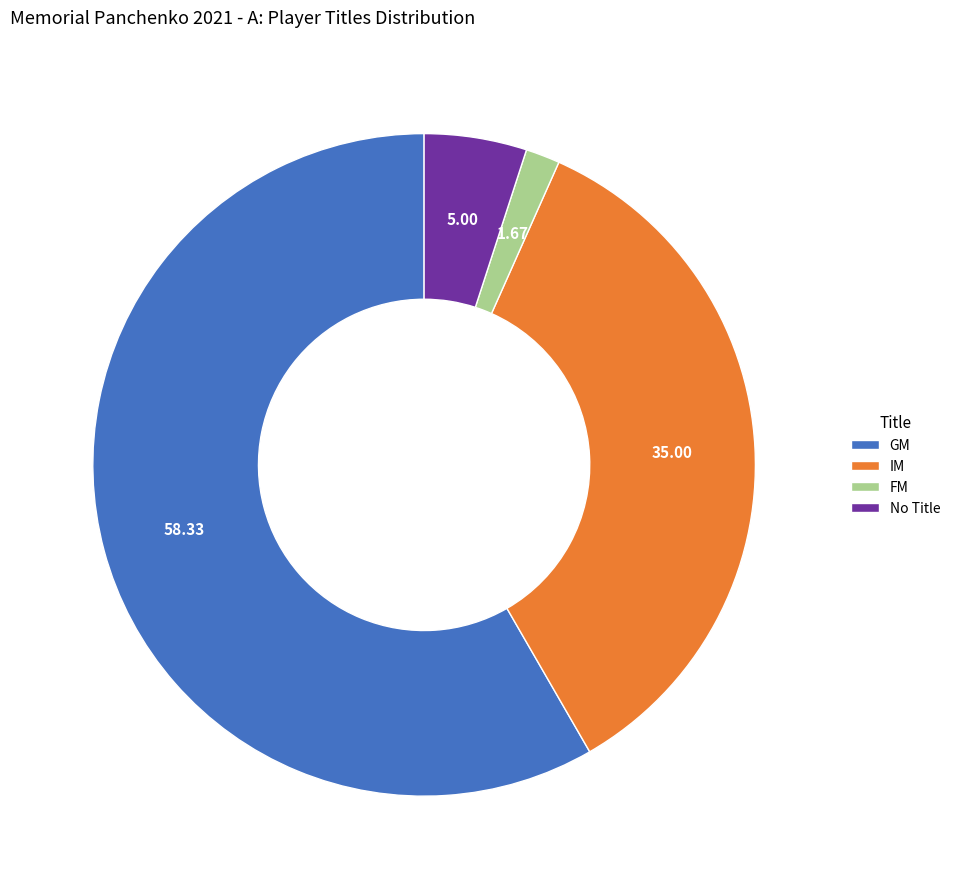

Is there any slice that represents more than half of the pie?

Yes